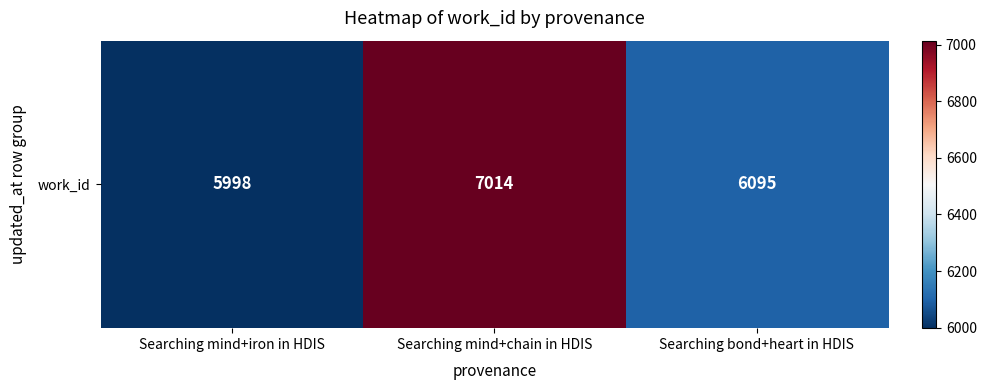

What is the minimum value shown in the chart?

5998